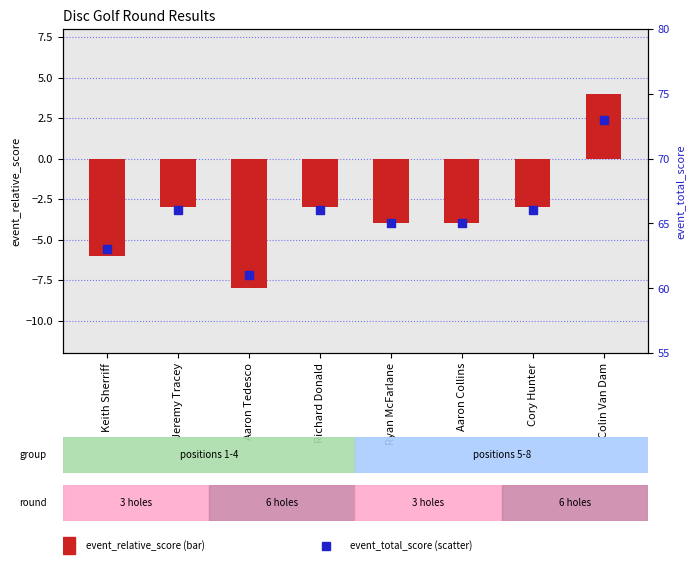

What are all the series names shown in the legend?

event_relative_score, event_total_score